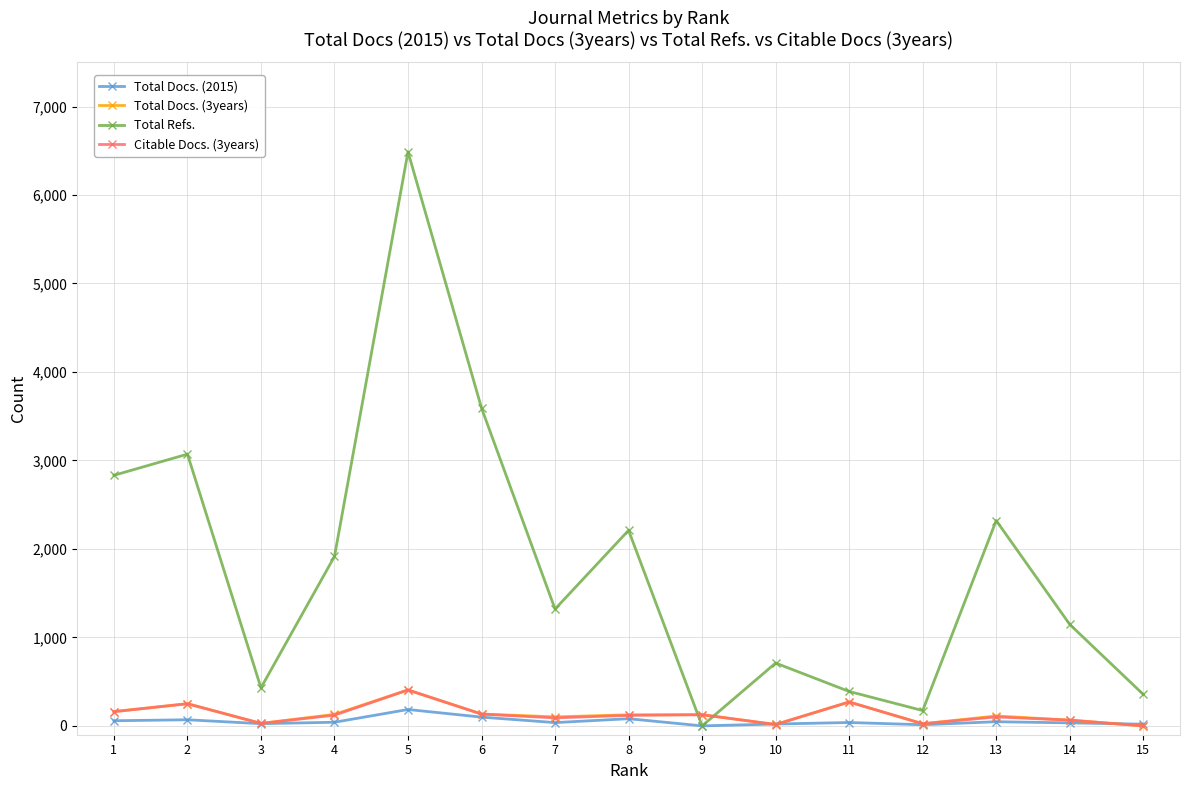

True or false: Total Refs. has a value of 1008 at 4.

False